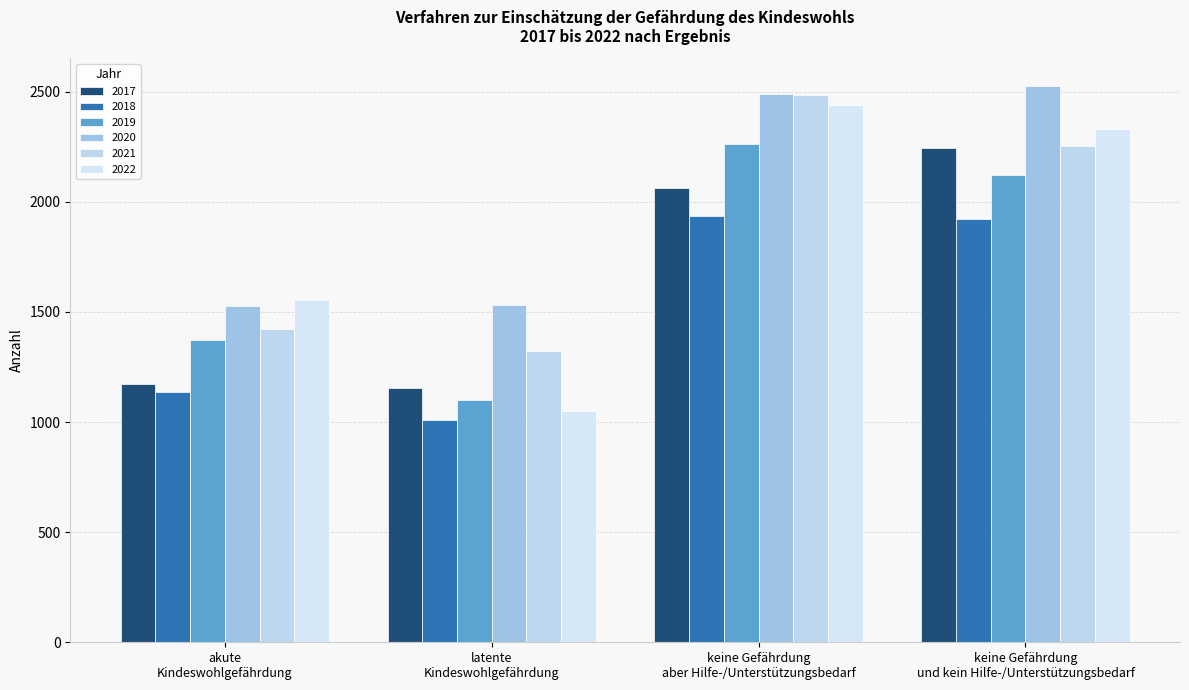

What is the label of the 3rd bar from the left?

keine Gefährdung
aber Hilfe-/Unterstützungsbedarf